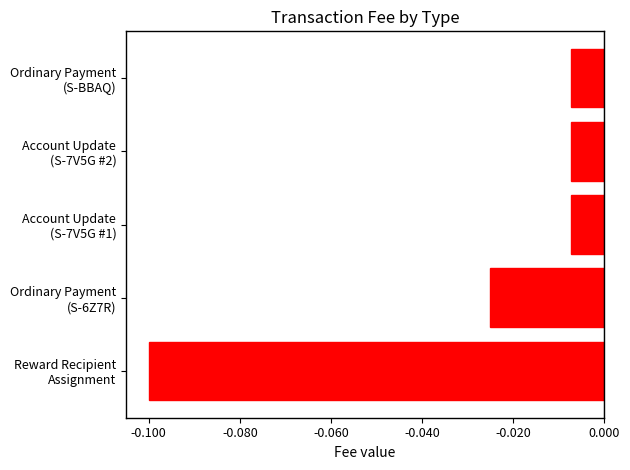

What is the sum of all values?

-0.1